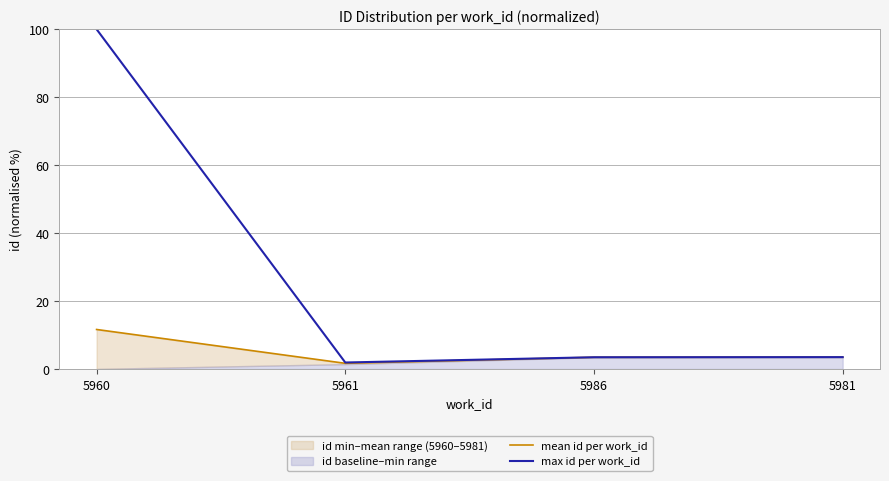

True or false: mean id per work_id and max id per work_id intersect in this chart.

False